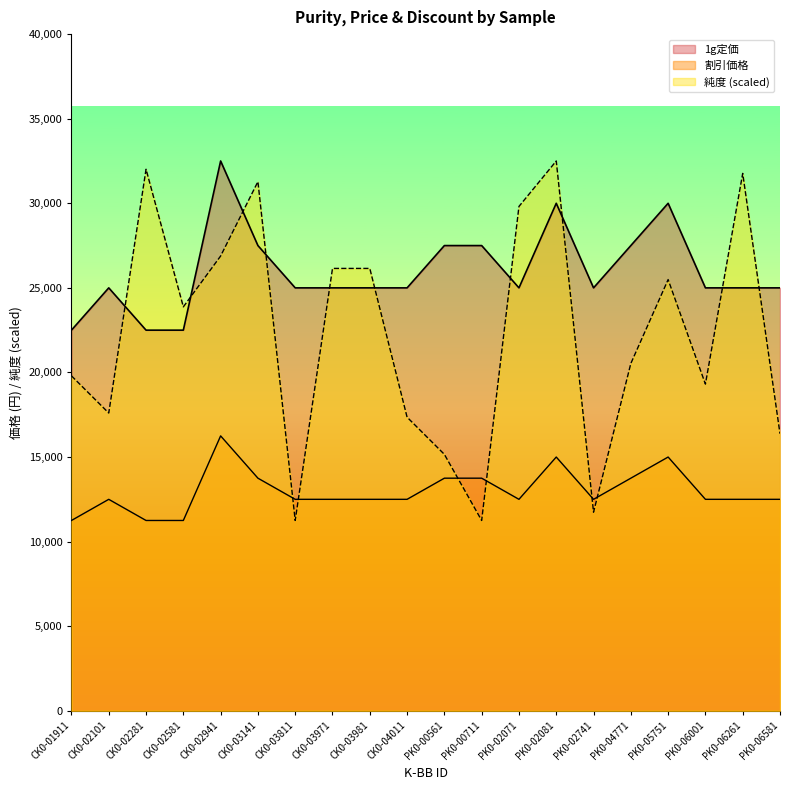

What is the sum of the 純度 values at CK0-03981 and CK0-02281?

58160.9